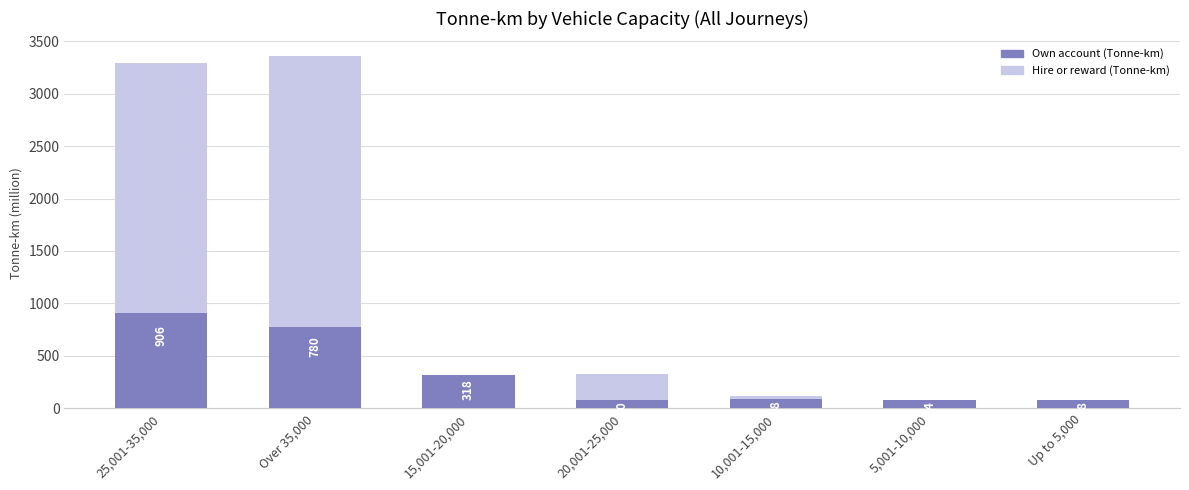

The value of Hire or reward (Tonne-km) at 10,001-15,000 is 118. True or false?

True